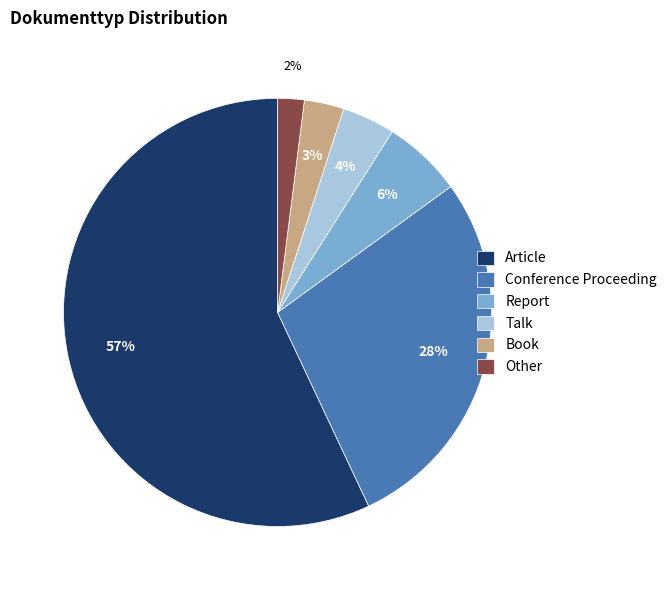

Is there a majority slice in this chart?

Yes